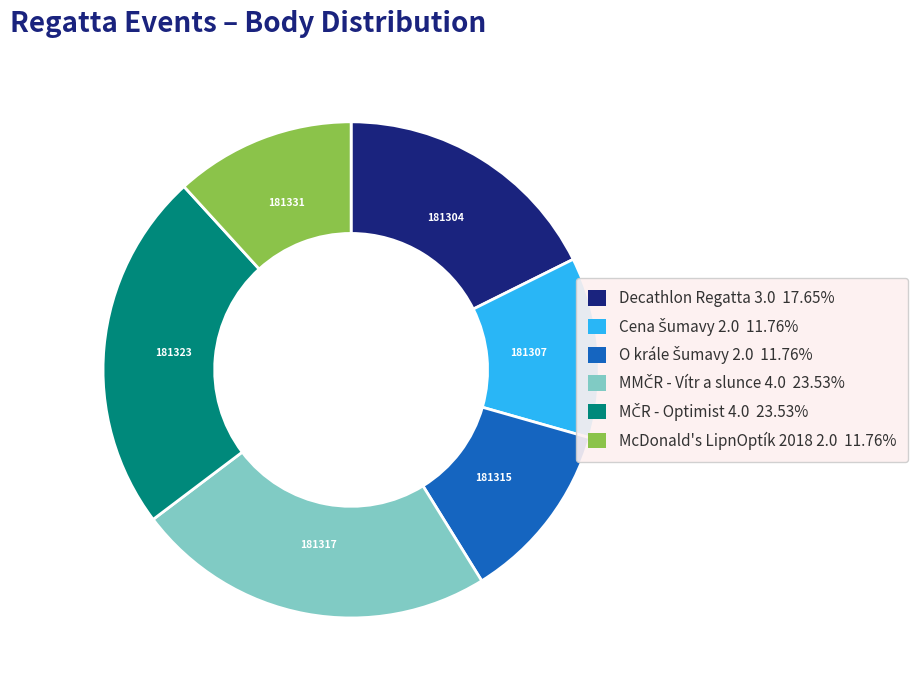

Is there any slice that represents more than half of the pie?

No